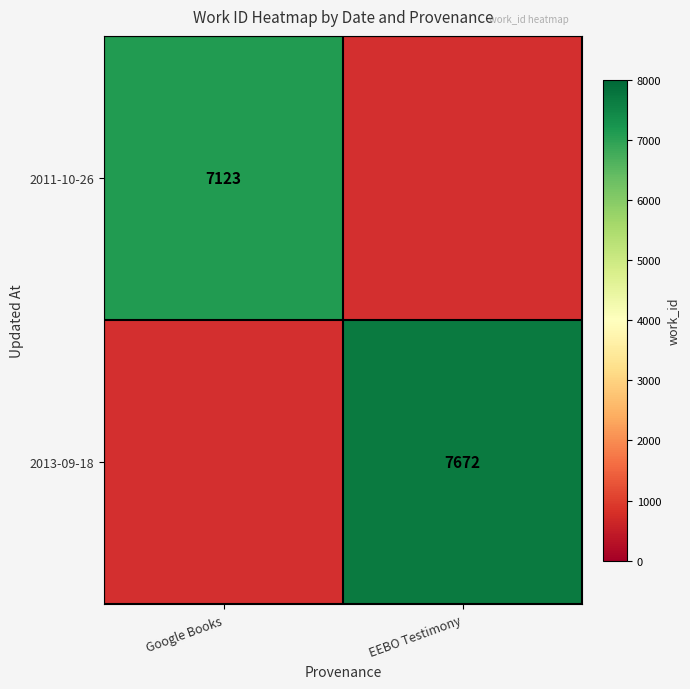

Is it true that 2011-10-26 equals 7123 at Google Books?

True